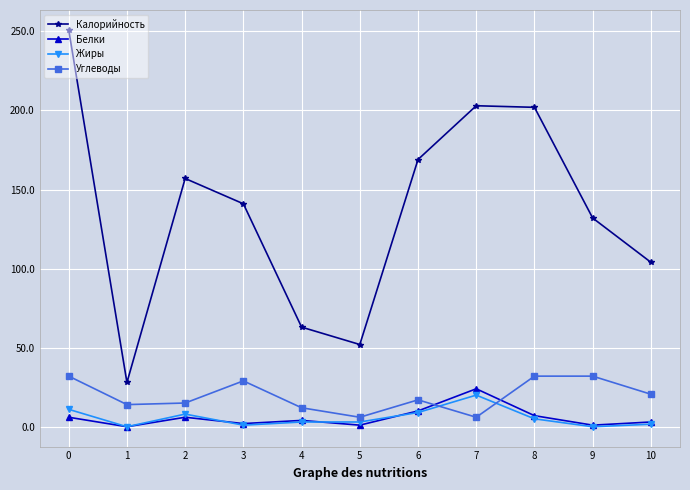

True or false: Углеводы and Калорийность intersect in this chart.

False